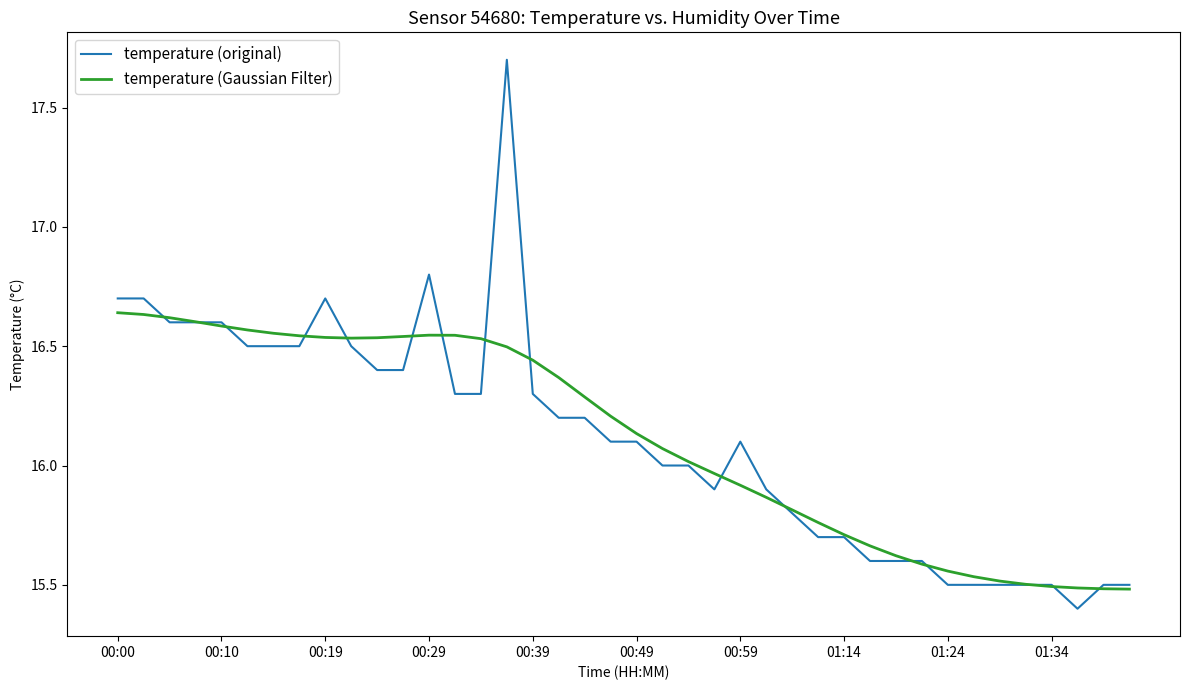

Count the number of data series in this chart.

2